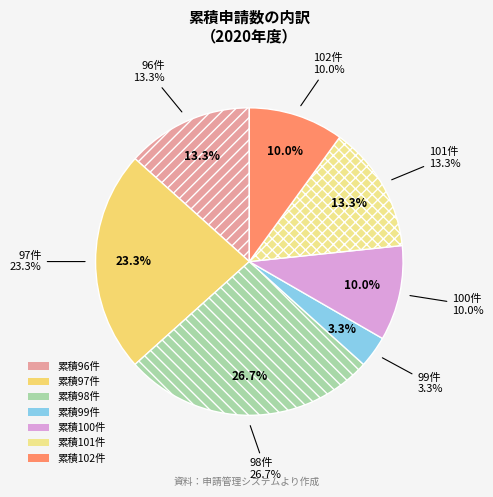

Which slice is the largest?

98